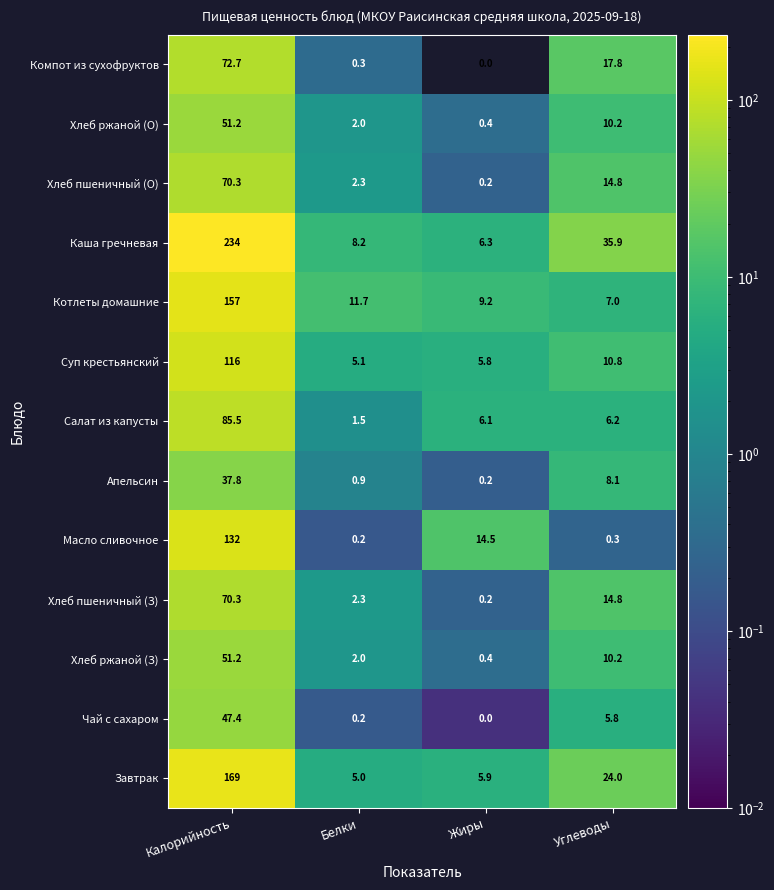

At how many categories does at least one series exceed 18?

2